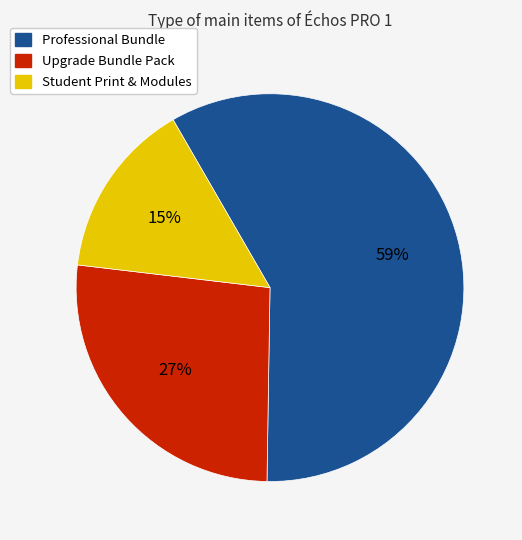

Is there any slice that represents more than half of the pie?

Yes